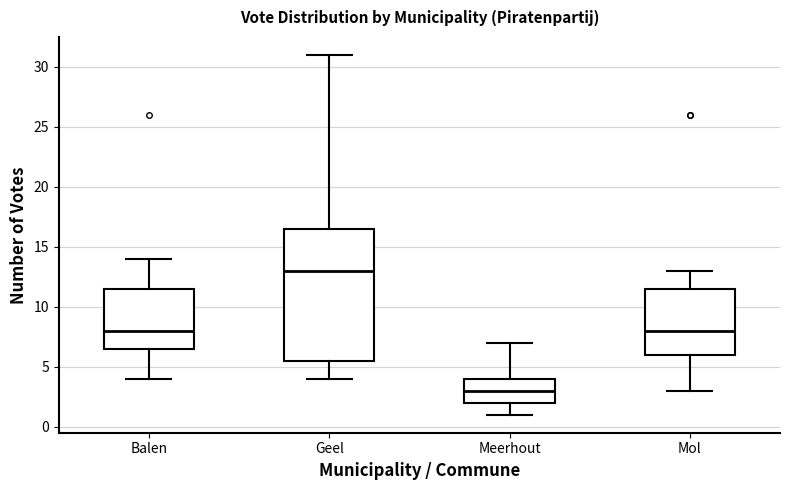

Reading left to right, read every box against the y-axis: the position of its median line, the range the box covers, and the ends of its whiskers. The values are not printed on the chart, so give them approximately, as read against the axis.

Balen: median 8.0, box 6.5 to 11.5, whiskers 4.0 to 14.0
Geel: median 13.0, box 5.5 to 16.5, whiskers 4.0 to 31.0
Meerhout: median 3.0, box 2.0 to 4.0, whiskers 1.0 to 7.0
Mol: median 8.0, box 6.0 to 11.5, whiskers 3.0 to 13.0